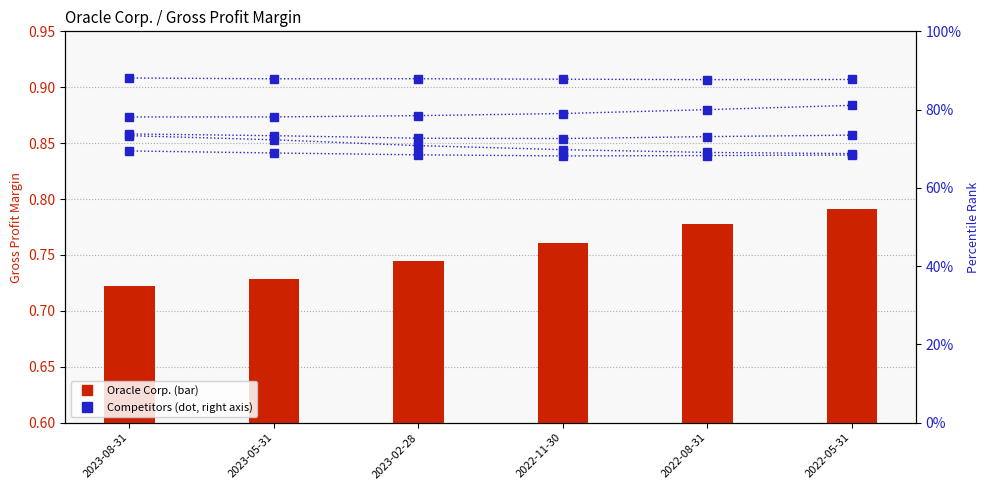

What is the spread (max minus min) of values at 2022-05-31?

0.2